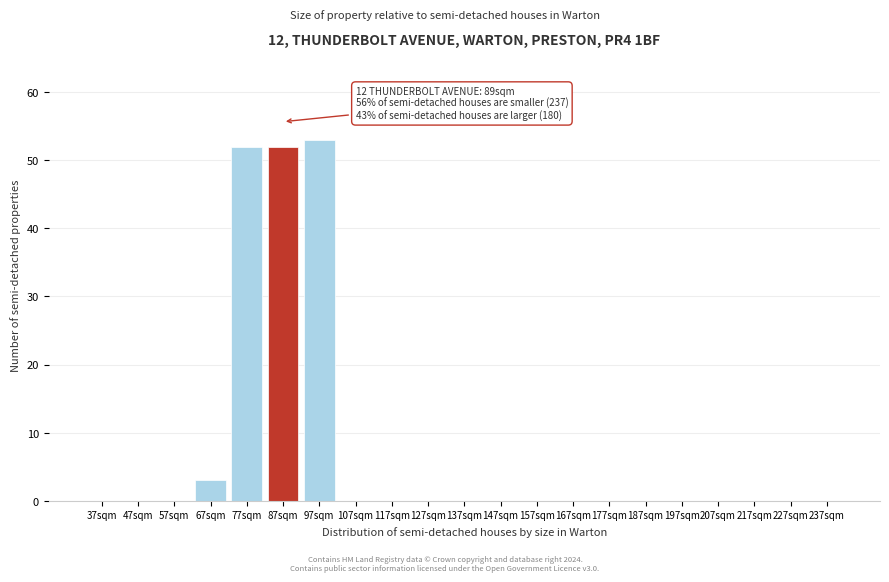

Reading right to left, transcribe all the data shown in this chart.

237sqm=0	227sqm=0	217sqm=0	207sqm=0	197sqm=0	187sqm=0	177sqm=0	167sqm=0	157sqm=0	147sqm=0	137sqm=0	127sqm=0	117sqm=0	107sqm=0	97sqm=53	87sqm=52	77sqm=52	67sqm=3	57sqm=0	47sqm=0	37sqm=0